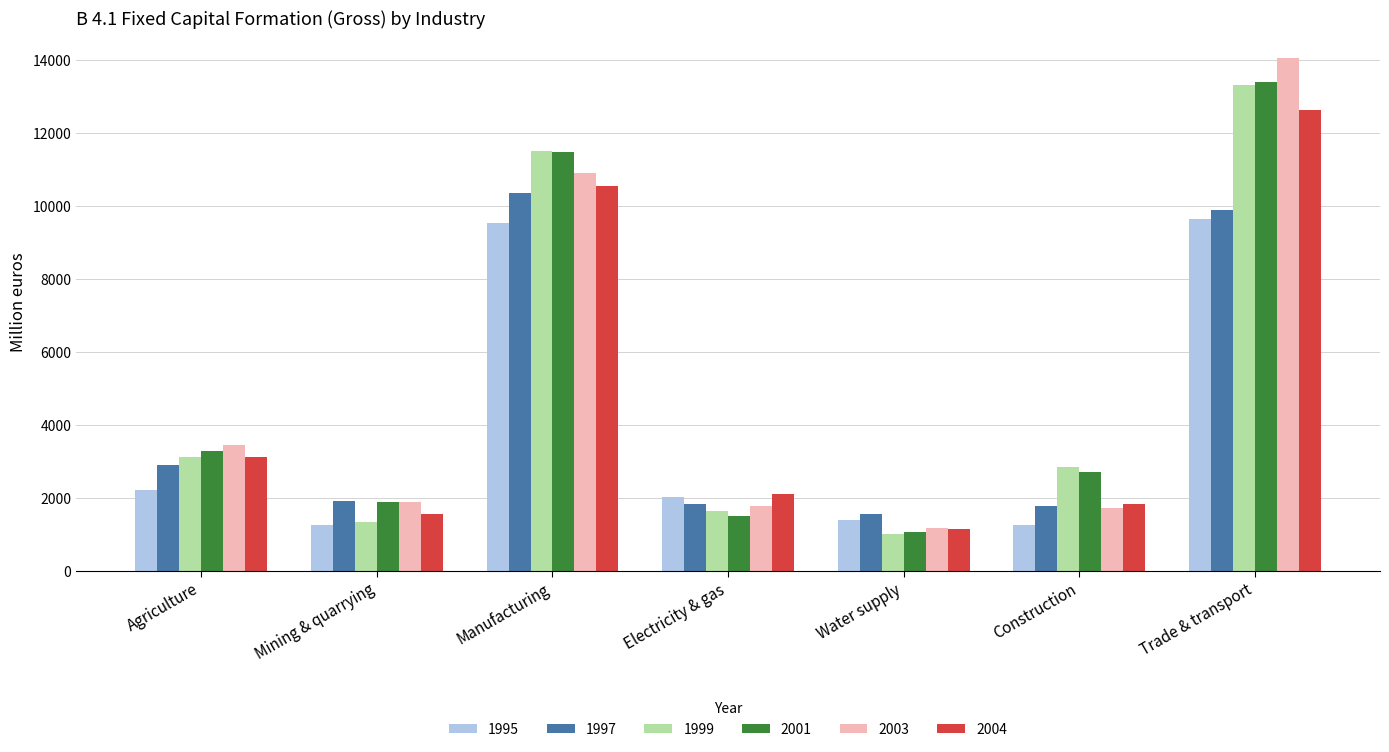

Which series changed the most between Agriculture and Construction?

2003